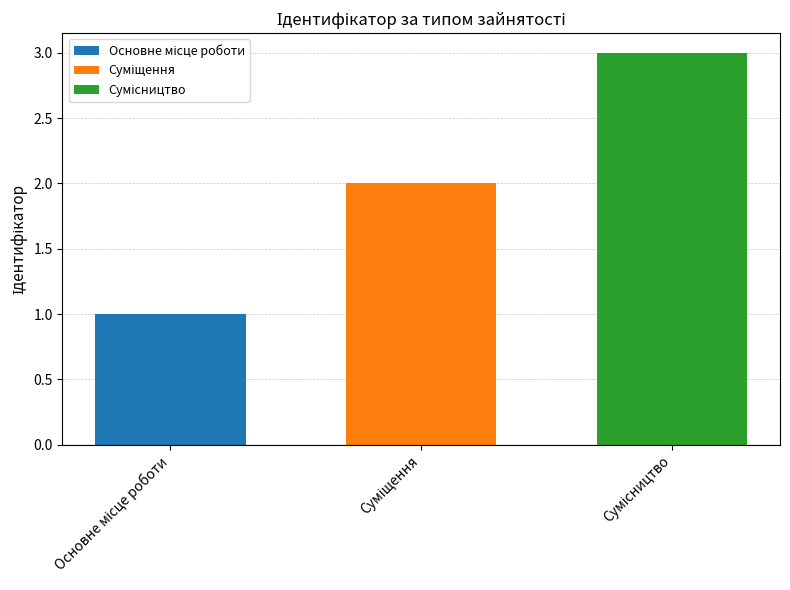

What is the maximum value shown in the chart?

3